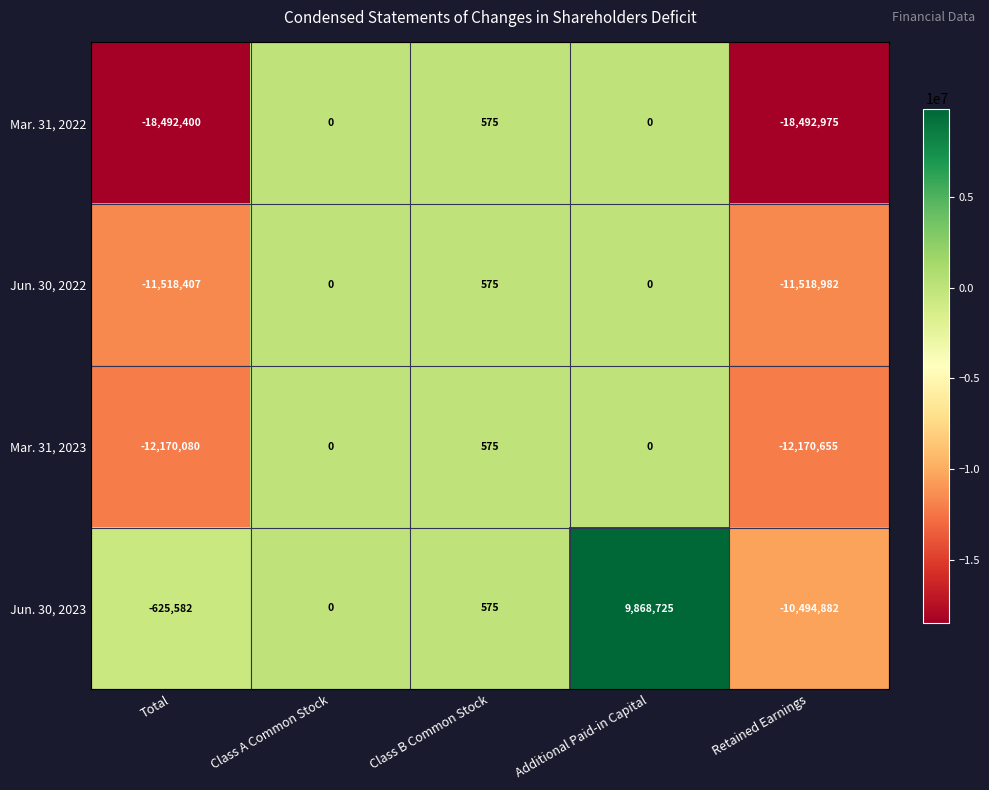

What is the total value across all series at Additional Paid-in Capital?

9868725